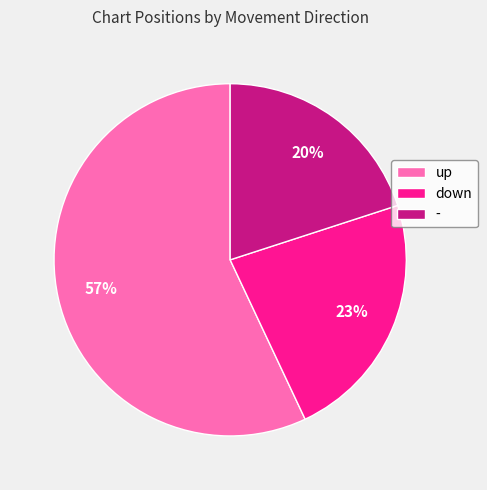

Combined, do down and up account for over 50%?

Yes